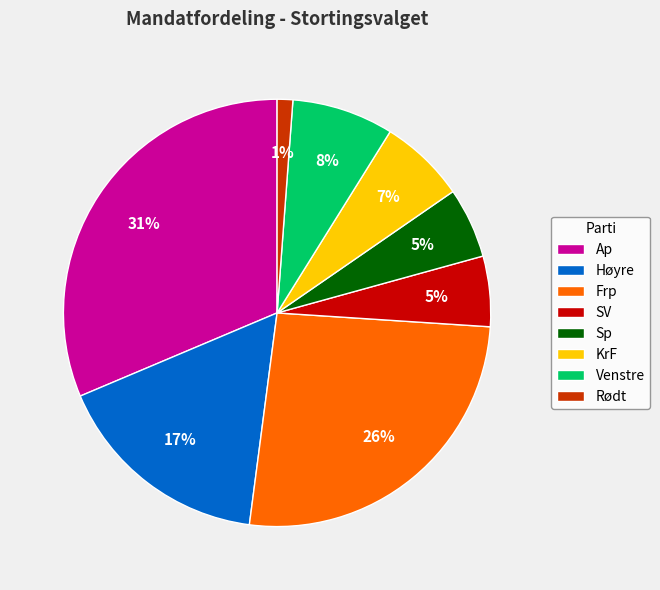

Is it true that Venstre is 8% of the pie?

True